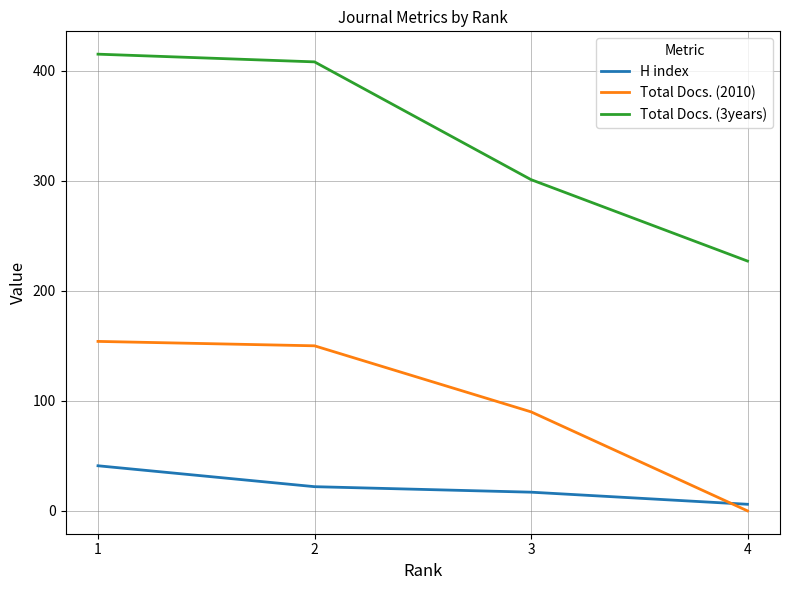

Which series has the widest spread of values?

Total Docs. (3years)